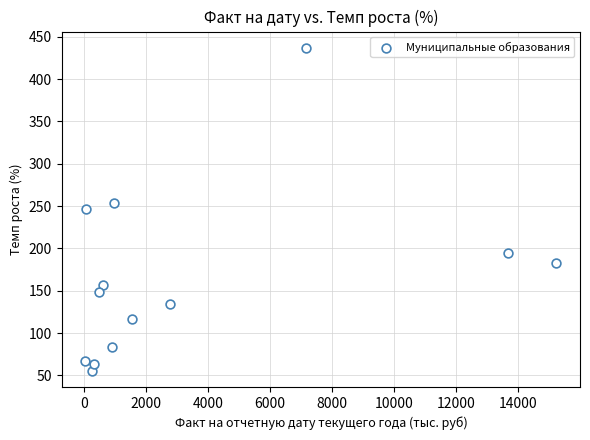

What is the range of Y values (max minus min)?

382.0